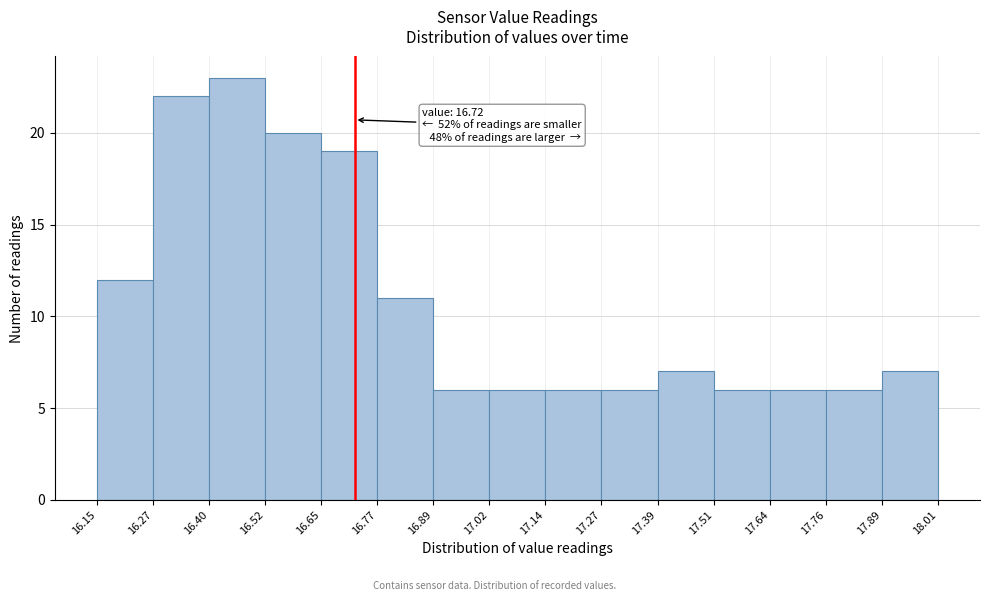

Which range on the x-axis has the tallest bar?

16.40 to 16.52